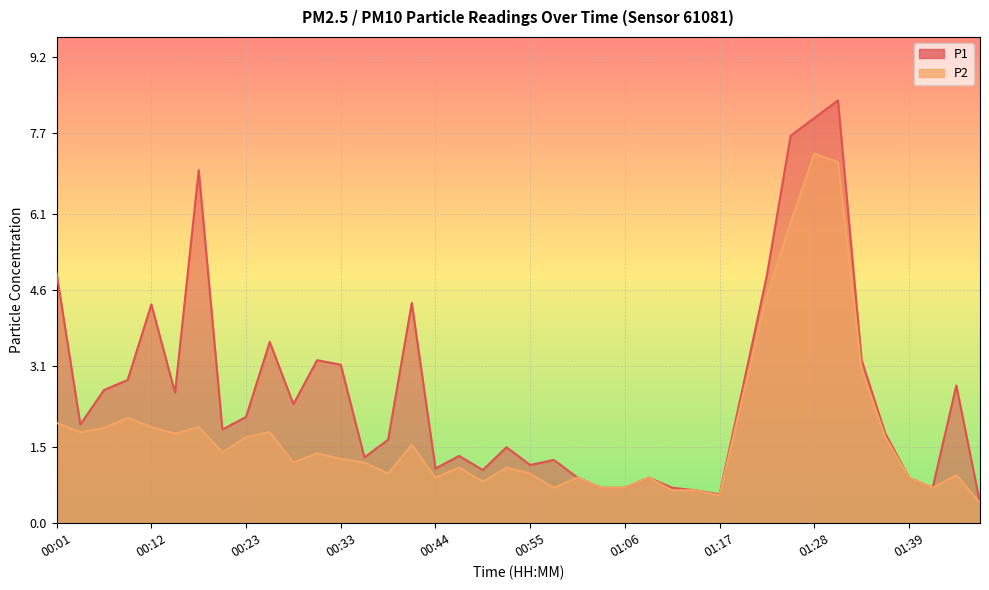

True or false: P2 has a value of 2.8 at 01:37.

False